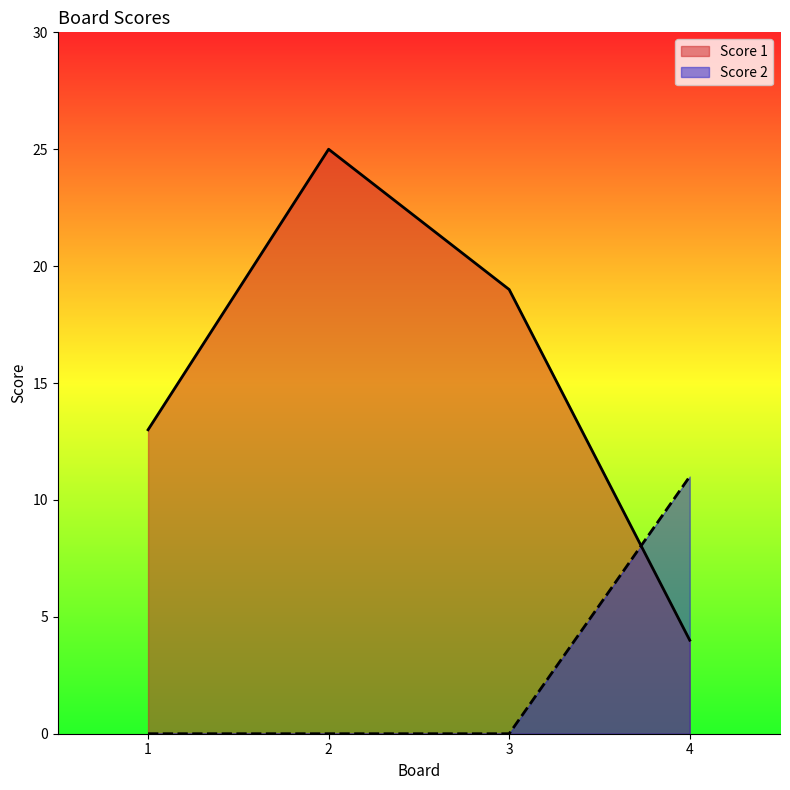

How many lines are shown in the chart?

2